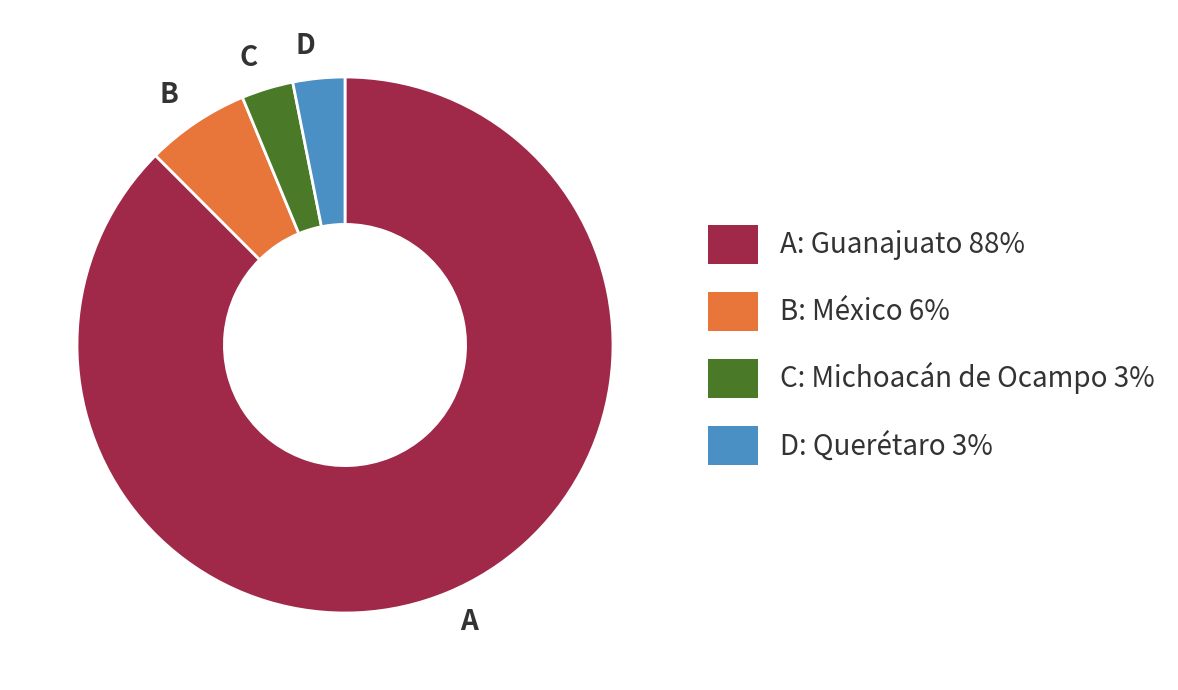

Is there any slice that represents more than half of the pie?

Yes